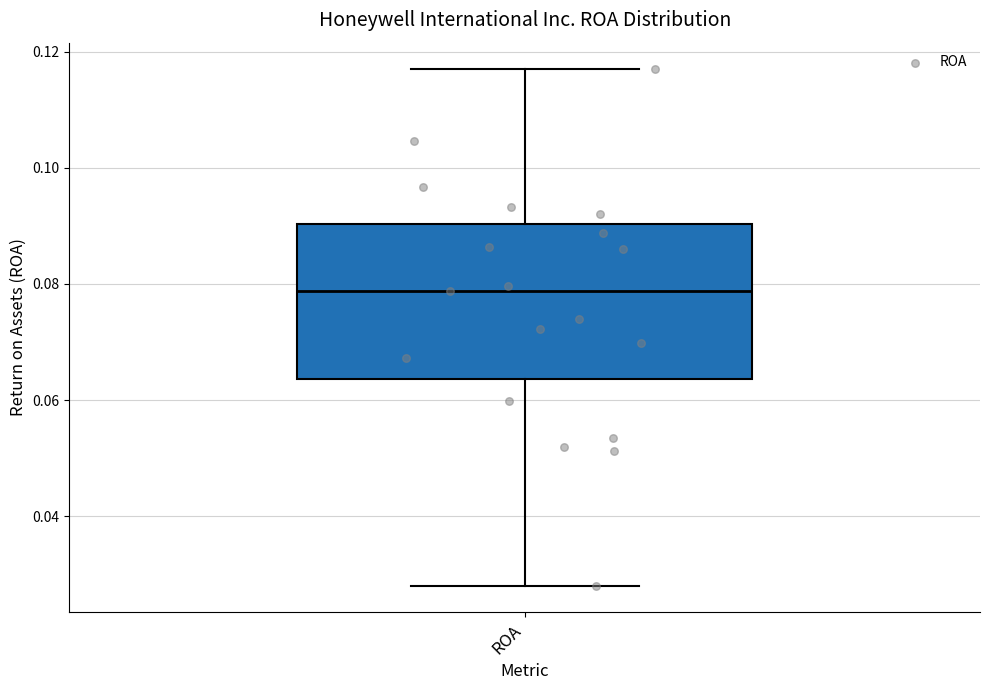

Read this box plot against the y-axis: the position of the median line, the range covered by the box, and the ends of both whiskers. The values are not printed on the chart, so give them approximately, as read against the axis.

median 0.078, box 0.064 to 0.090, whiskers 0.028 to 0.118